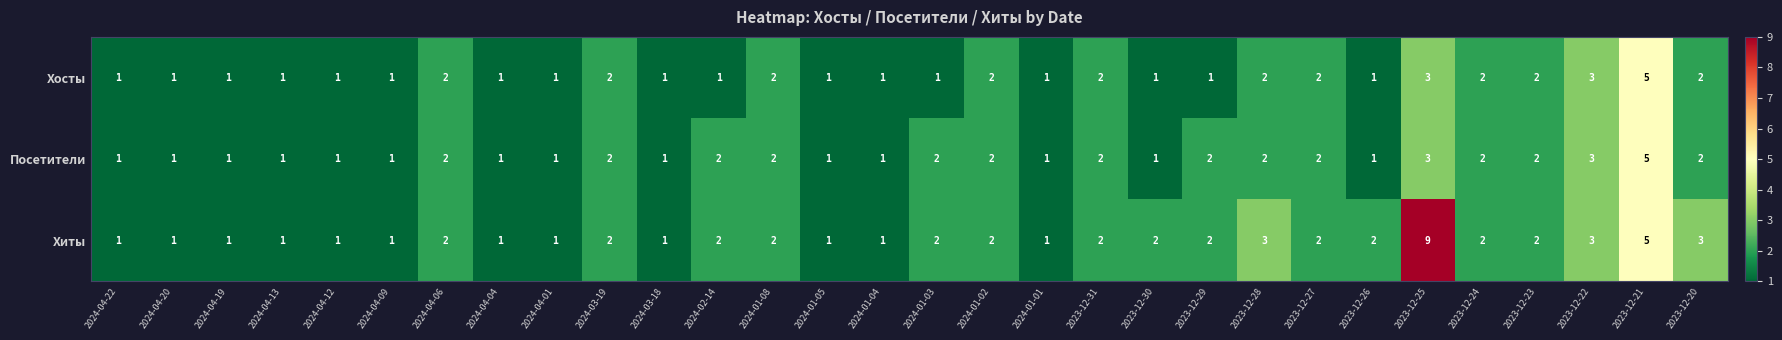

At how many categories does at least one series exceed 6?

1